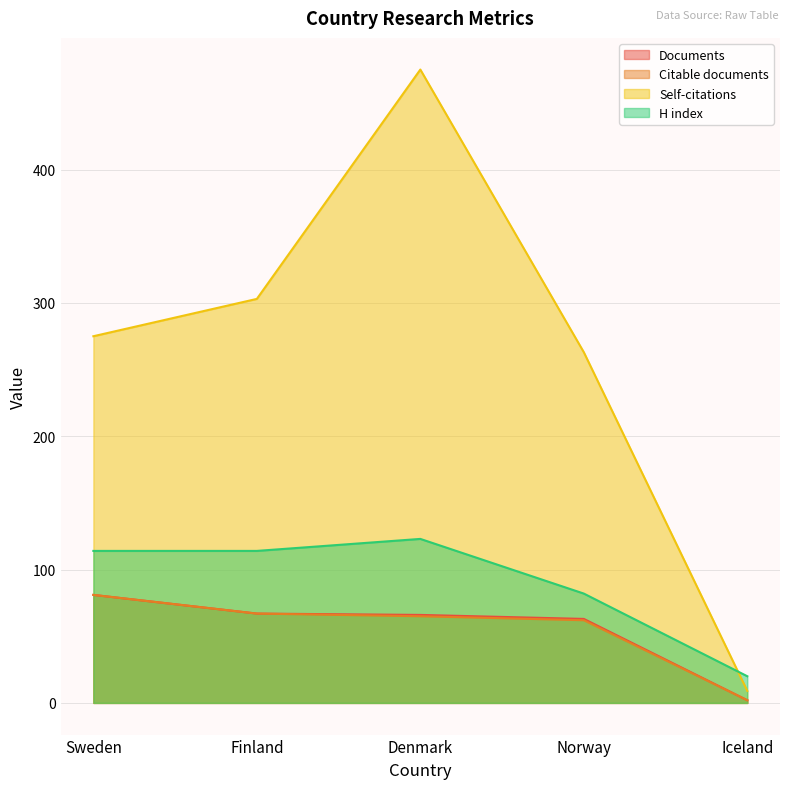

What is the difference between the maximum and minimum values in the Citable documents series?

79